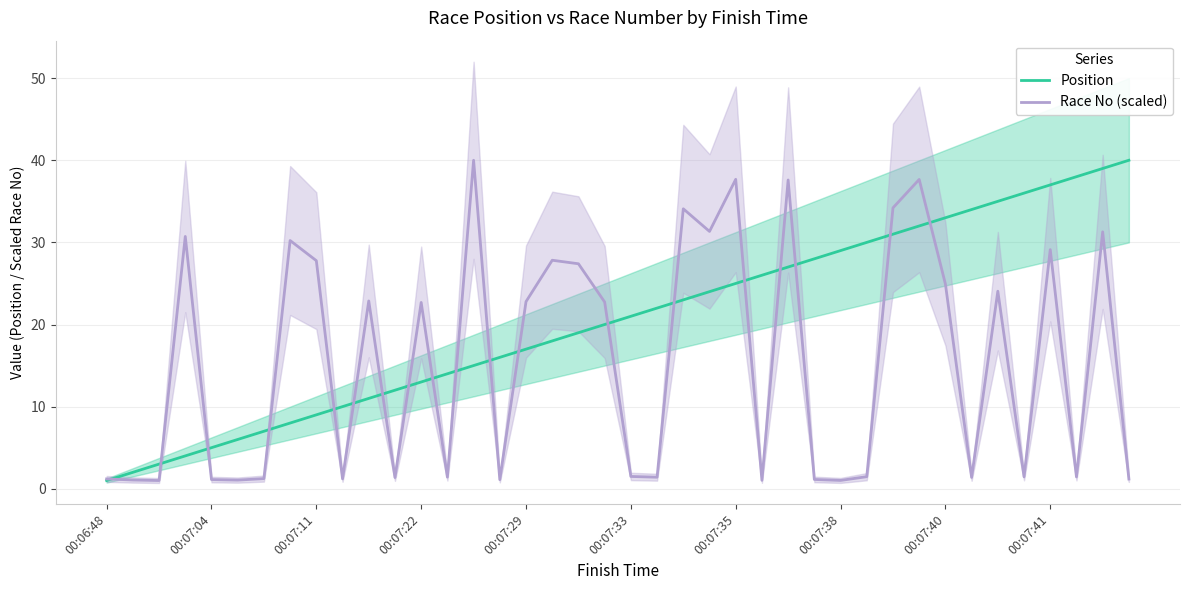

Is it true that Race No (scaled) equals 7.6 at 00:07:41?

False